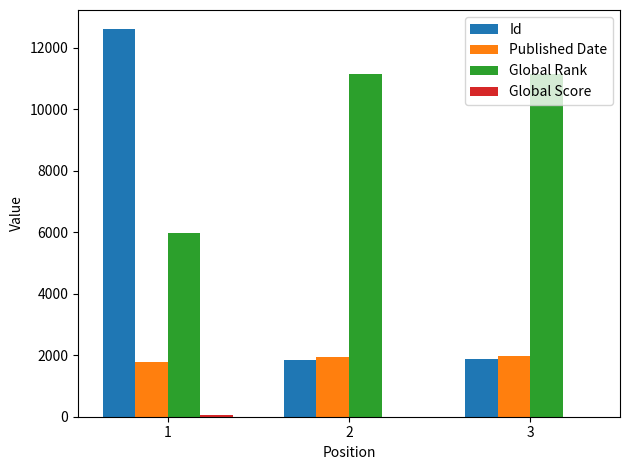

Which series has the largest range (max minus min)?

Id